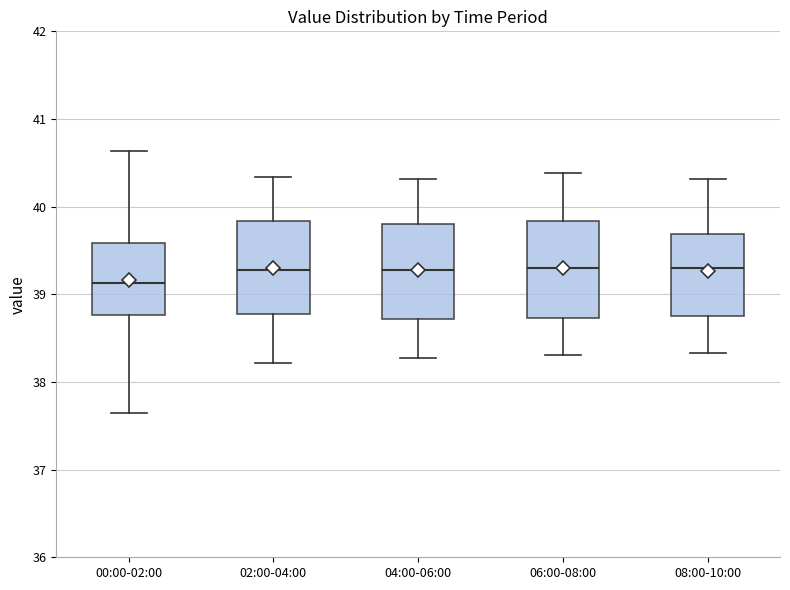

Reading left to right, read every box against the y-axis: the position of its median line, the range the box covers, and the ends of its whiskers. The values are not printed on the chart, so give them approximately, as read against the axis.

00:00-02:00: median 39.1, box 38.8 to 39.6, whiskers 37.7 to 40.6
02:00-04:00: median 39.3, box 38.8 to 39.8, whiskers 38.2 to 40.3
04:00-06:00: median 39.3, box 38.7 to 39.8, whiskers 38.3 to 40.3
06:00-08:00: median 39.3, box 38.7 to 39.8, whiskers 38.3 to 40.4
08:00-10:00: median 39.3, box 38.8 to 39.7, whiskers 38.3 to 40.3